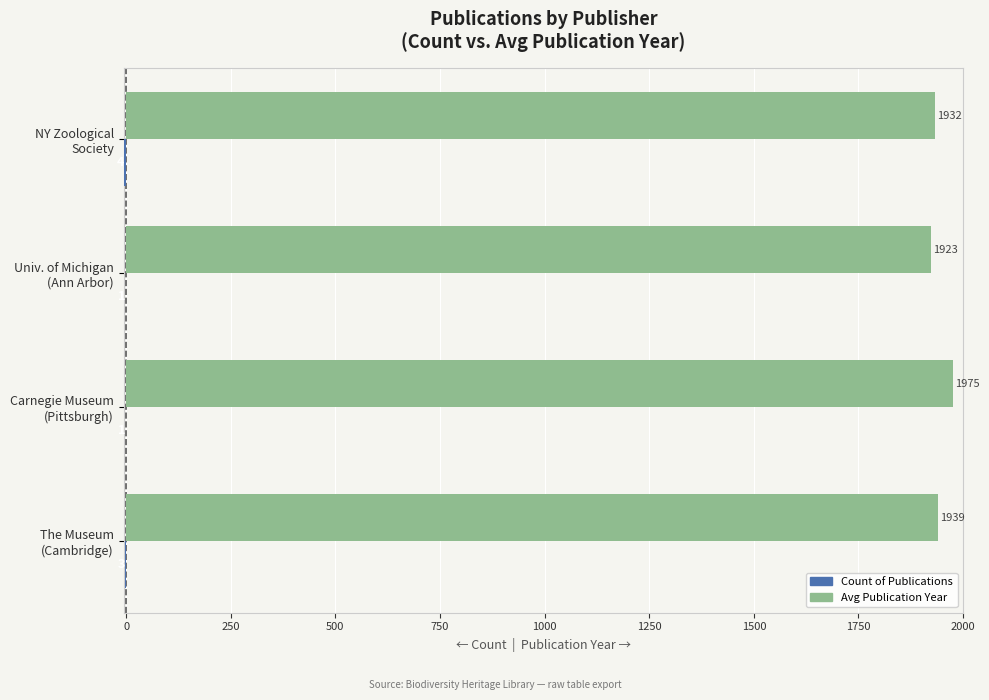

What is the greatest value displayed?

1975